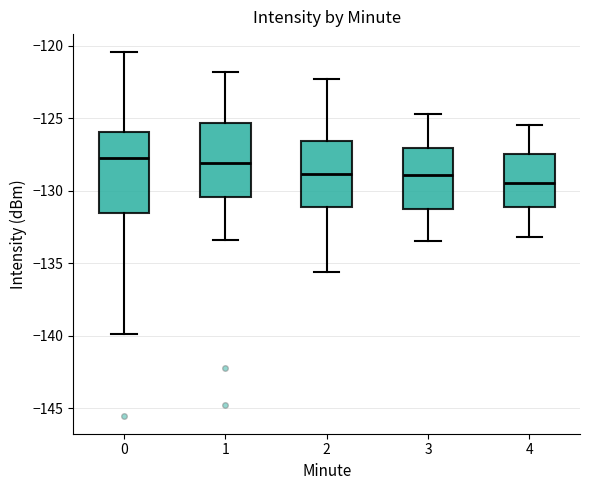

Which box's median line is the lowest?

4